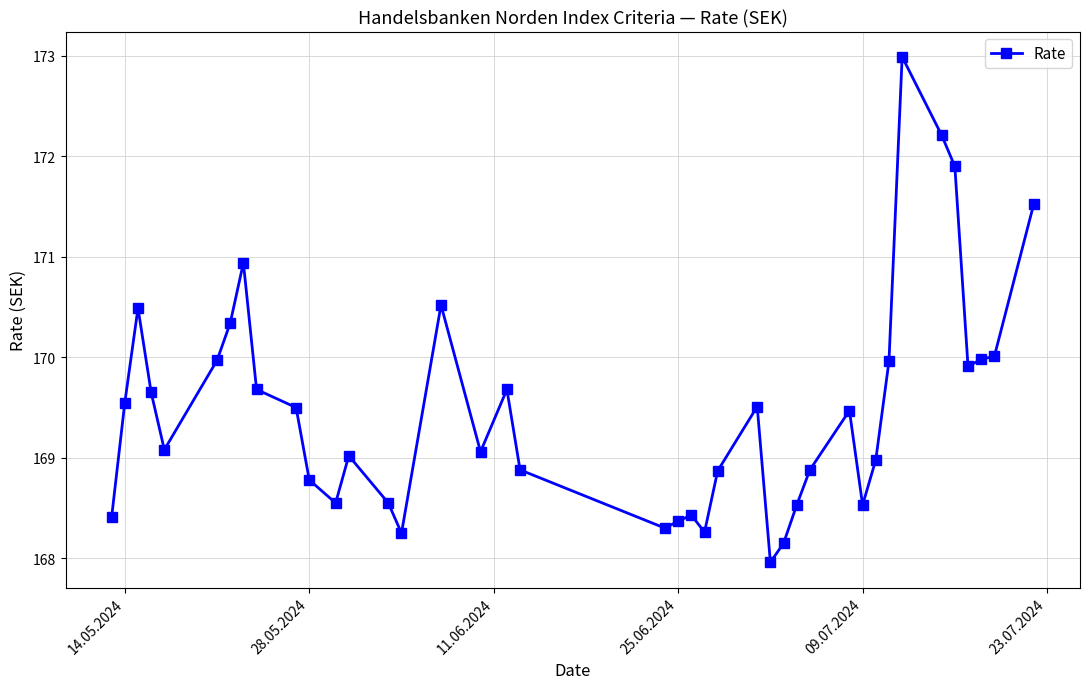

True or false: there are more than 0 points higher than both neighbors.

True